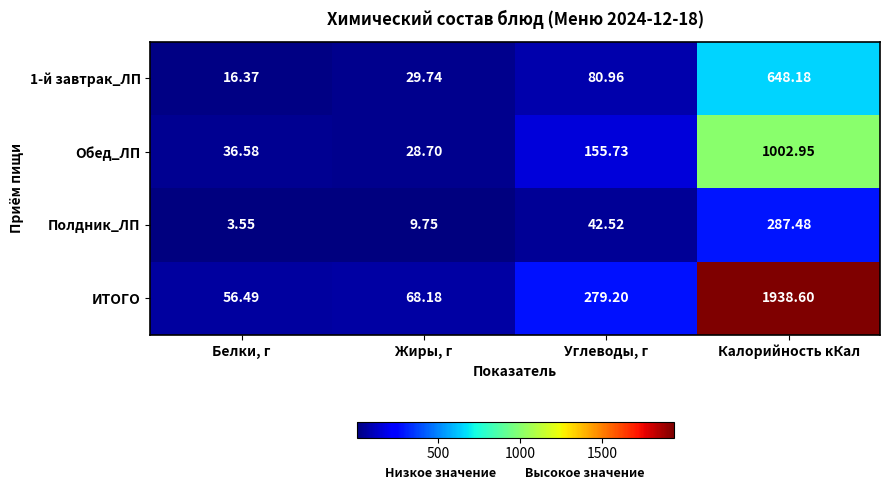

Which series has the largest total across all categories?

ИТОГО